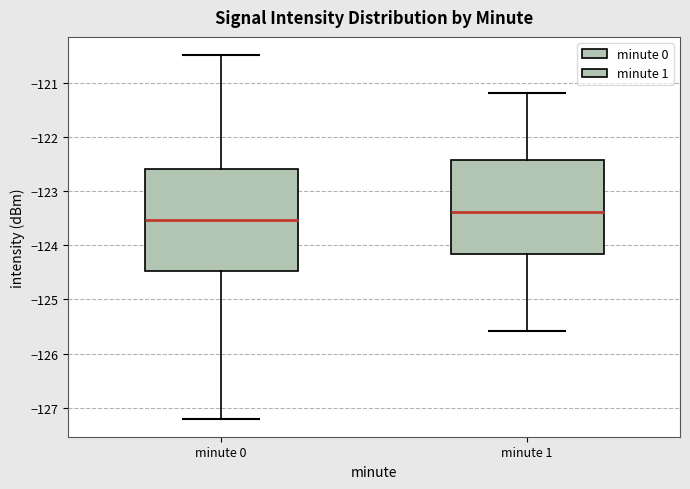

Where does the median line of the box for minute 1 sit on the y-axis? The values are not printed on the chart, so give them approximately, as read against the axis.

-123.4